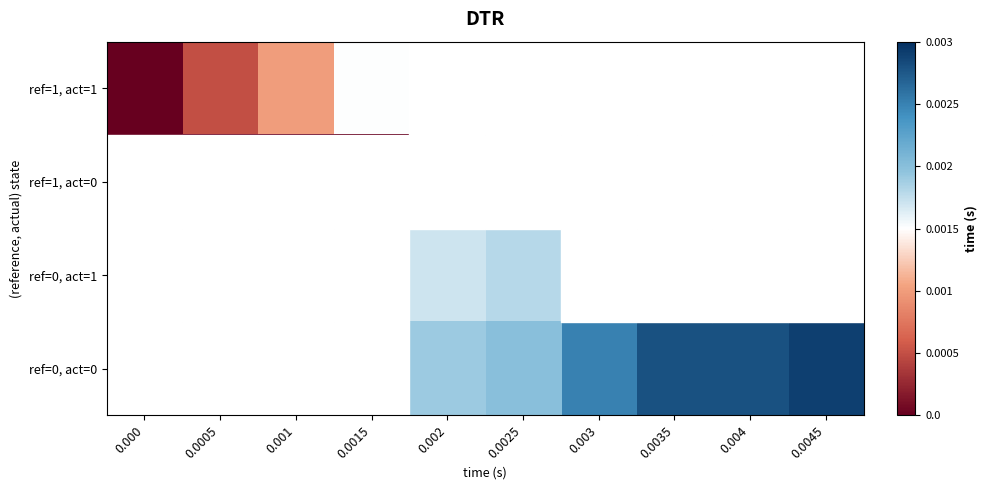

At how many categories does at least one series exceed 0?

9